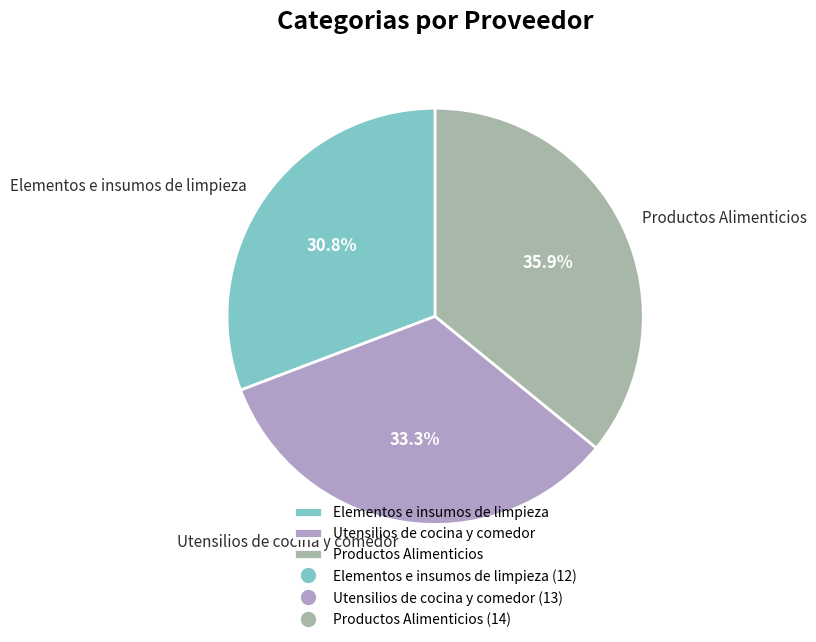

To the nearest percent, what percentage of the pie is Productos Alimenticios?

36%